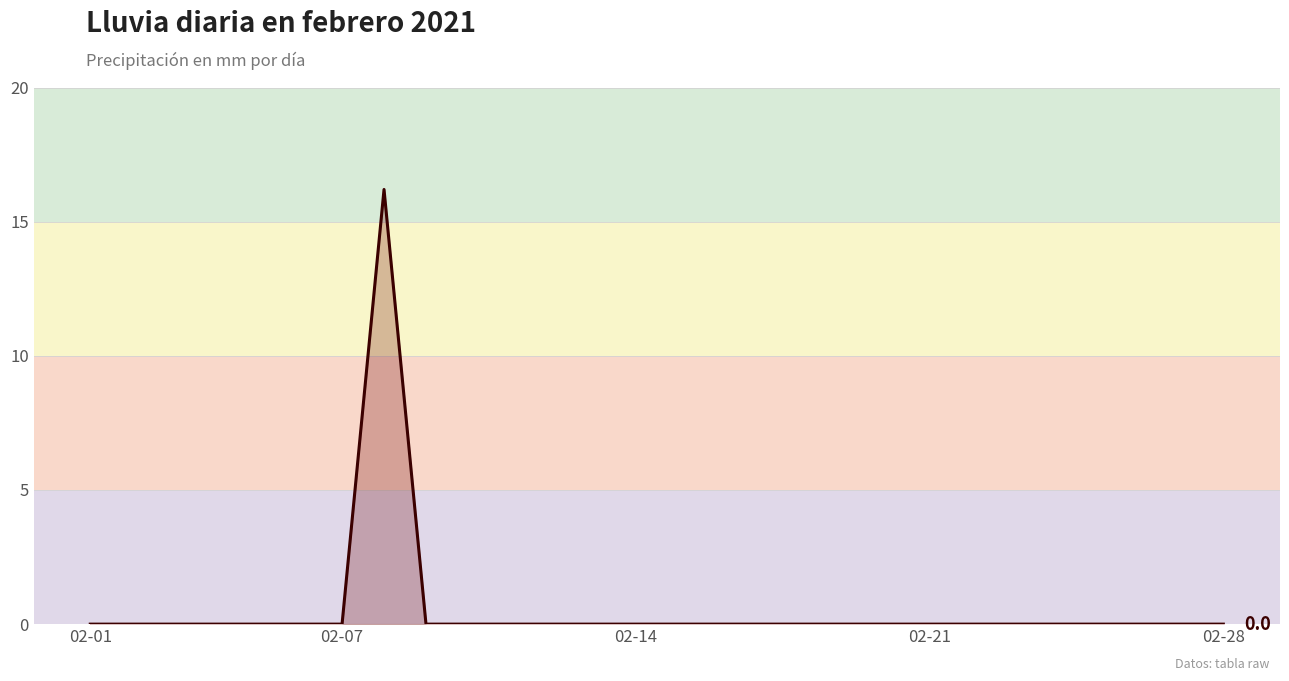

What is the greatest value displayed?

16.2